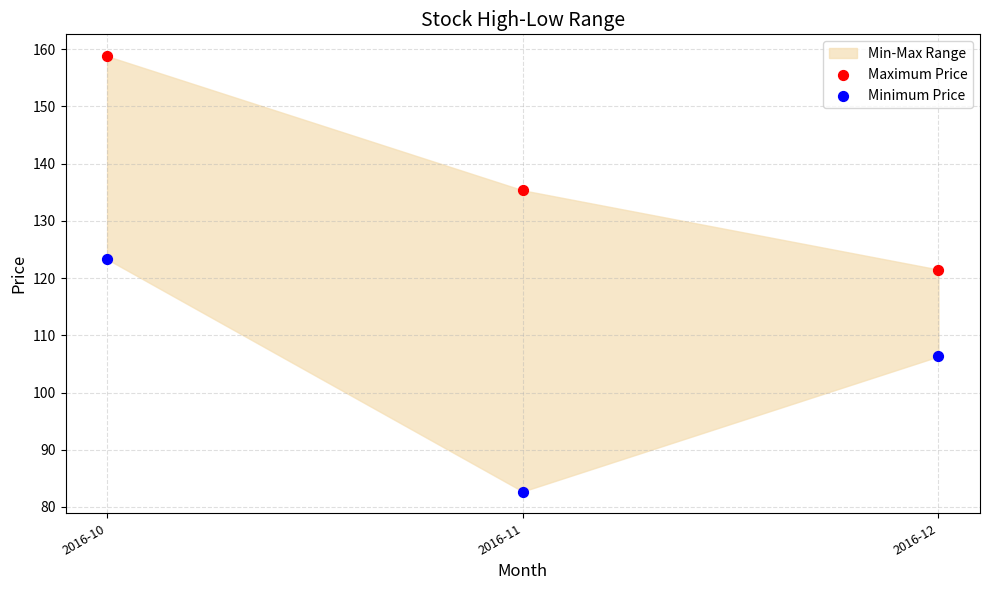

Which series contains the highest Y value?

Maximum Price